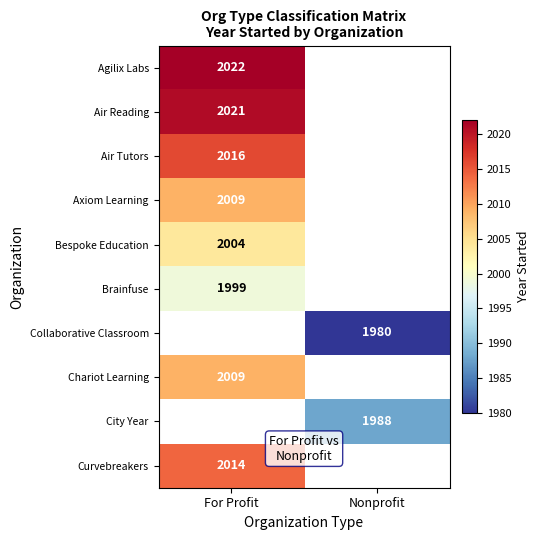

How many series are shown in this chart?

10